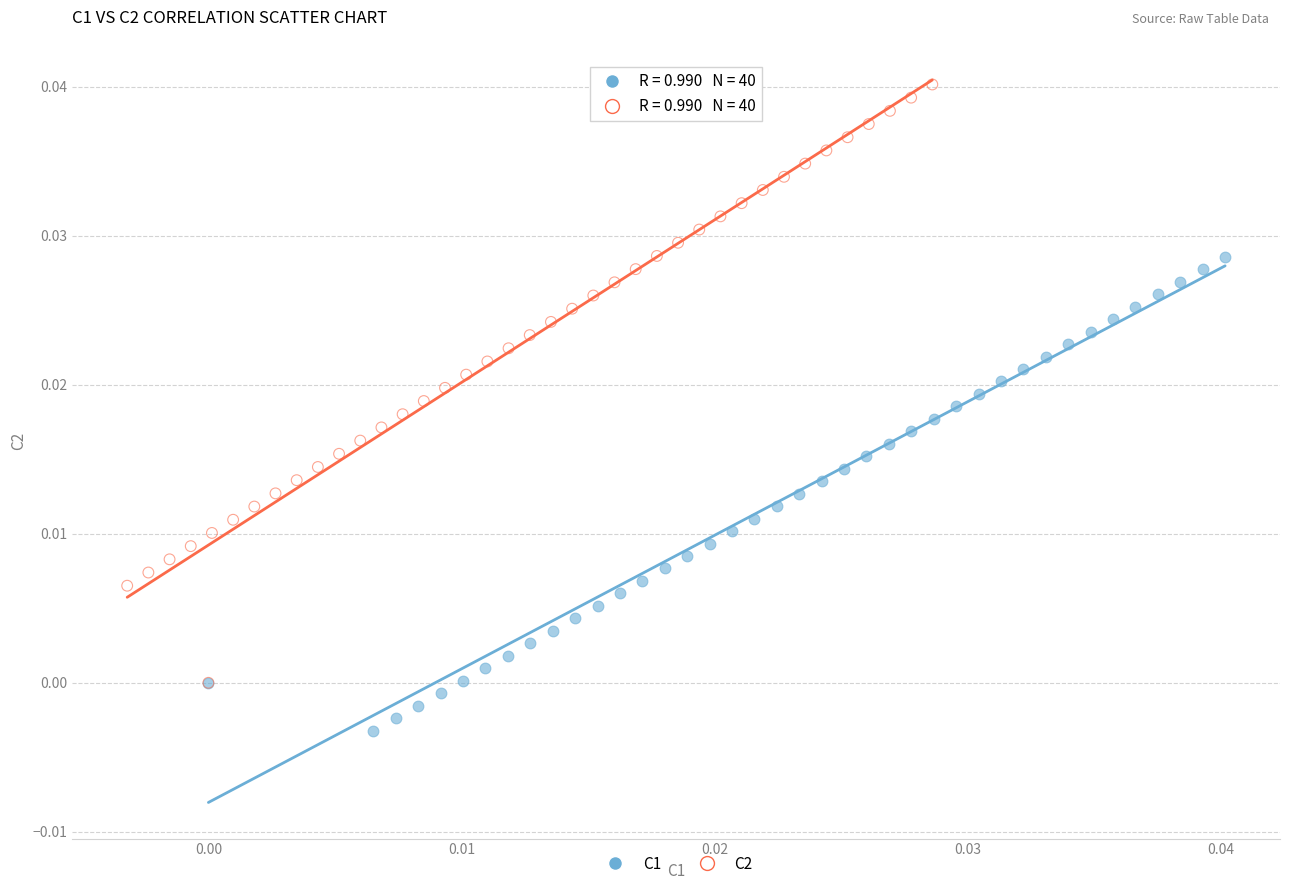

Which series reaches the maximum Y coordinate?

C2